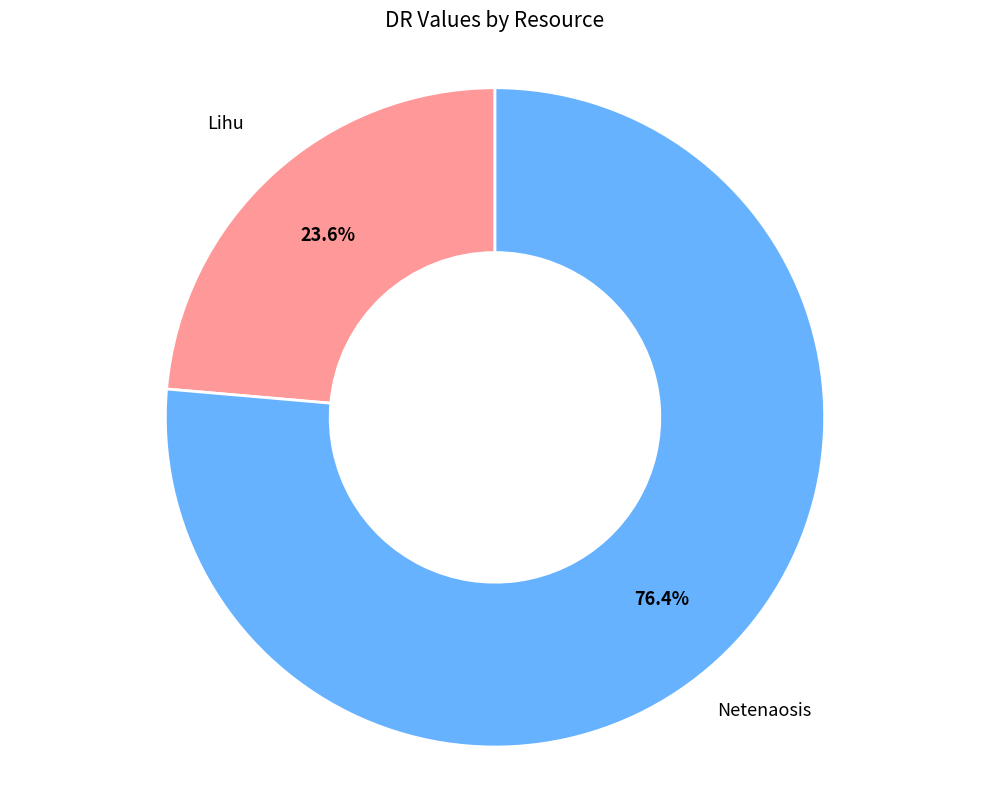

The Lihu slice represents 16% of the pie. True or false?

False